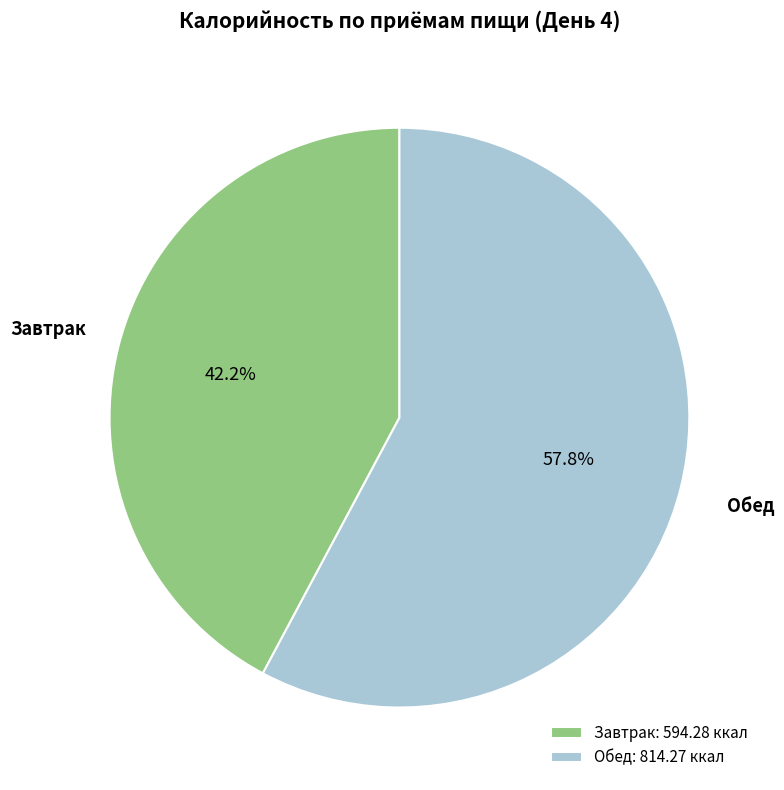

Does Обед represent more than half of the total?

Yes